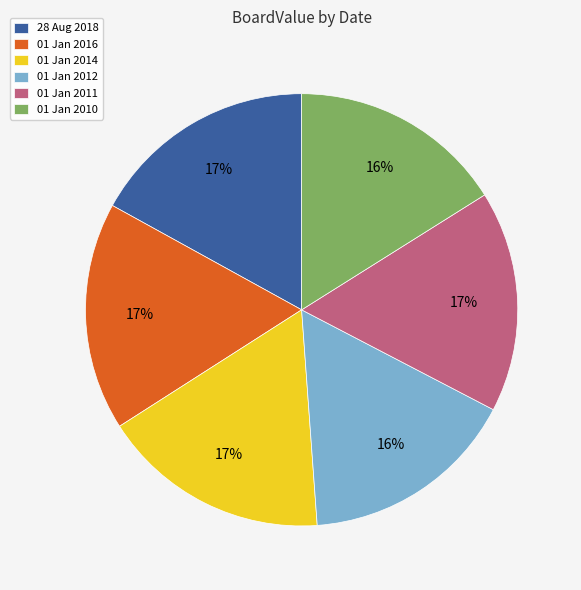

Is there a majority slice in this chart?

No